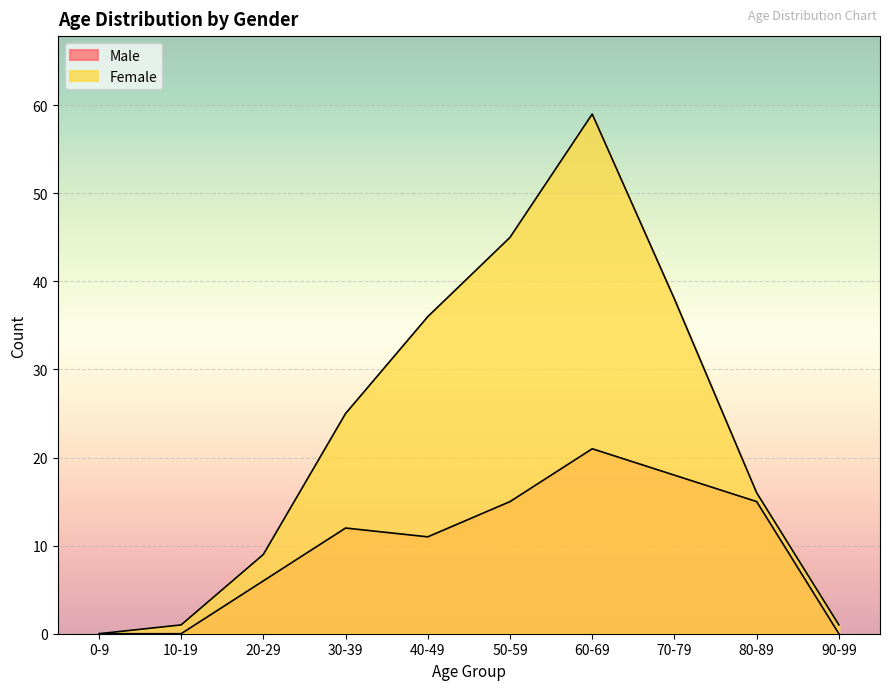

What is the difference between the Female values at 80-89 and 90-99?

15